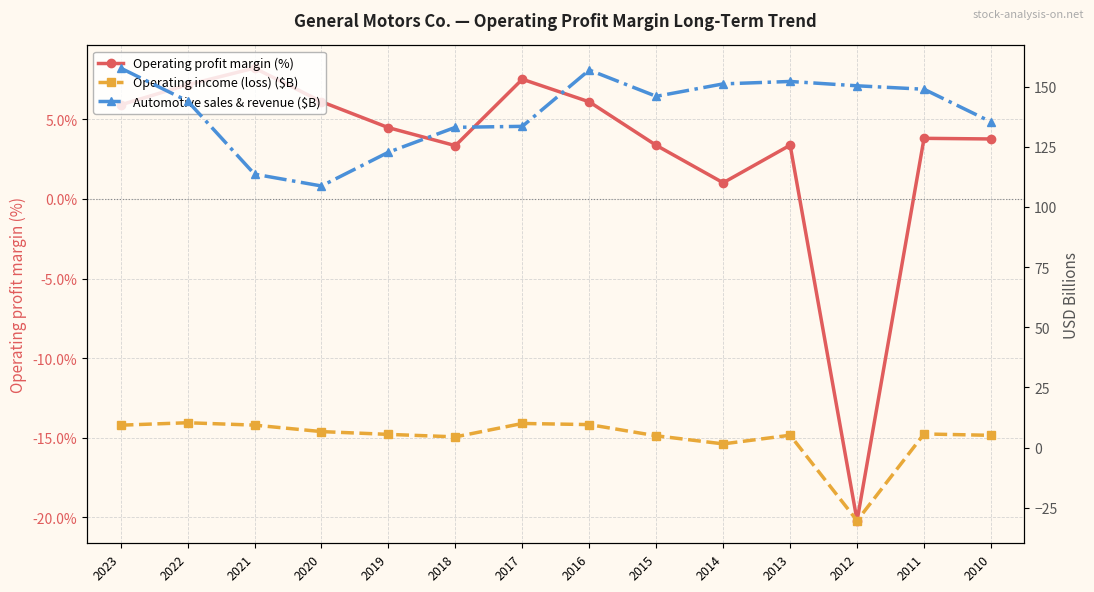

What is the value of the Operating profit margin (%) point at the 6th from the left?

3.3